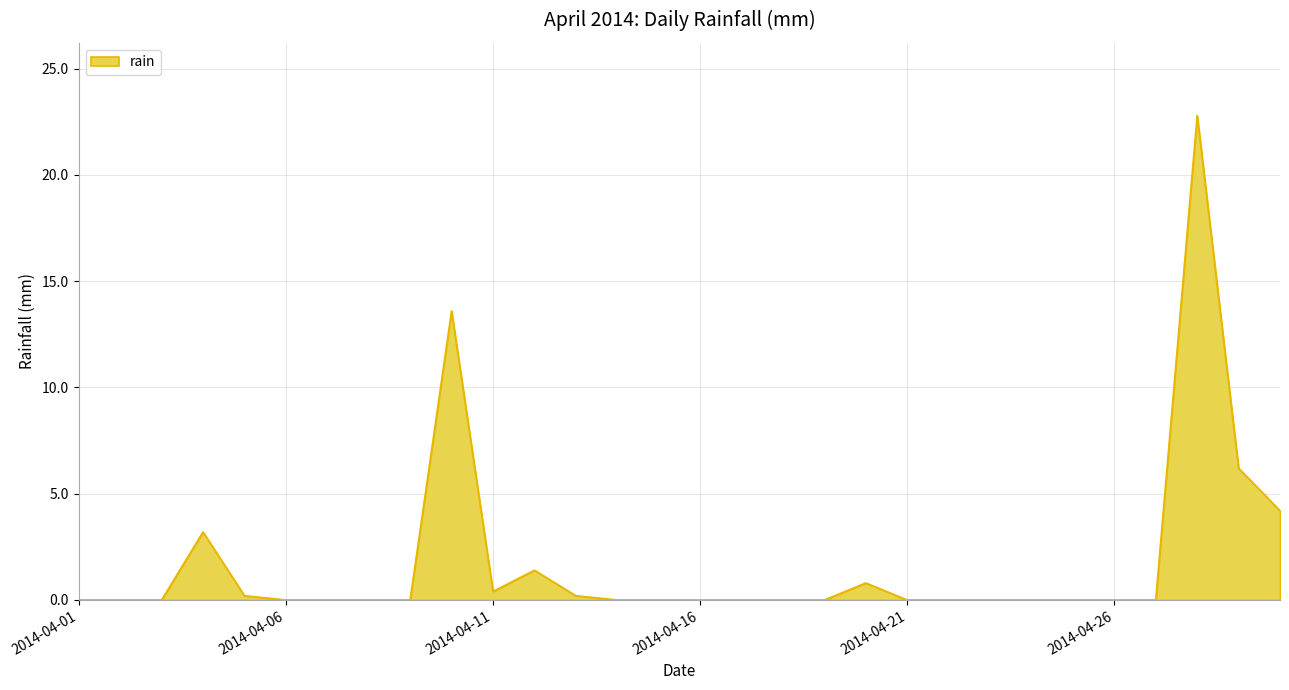

What is the difference between the maximum and minimum values?

22.8